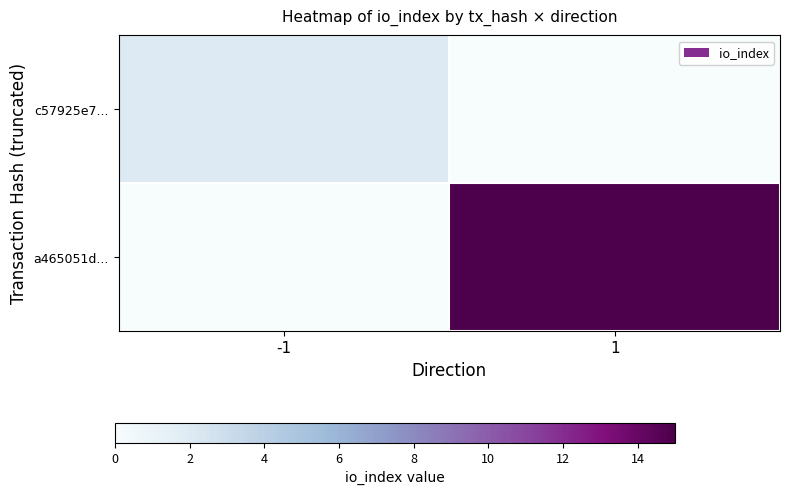

Rank the series at 1 from highest to lowest value.

a465051d..., c57925e7...